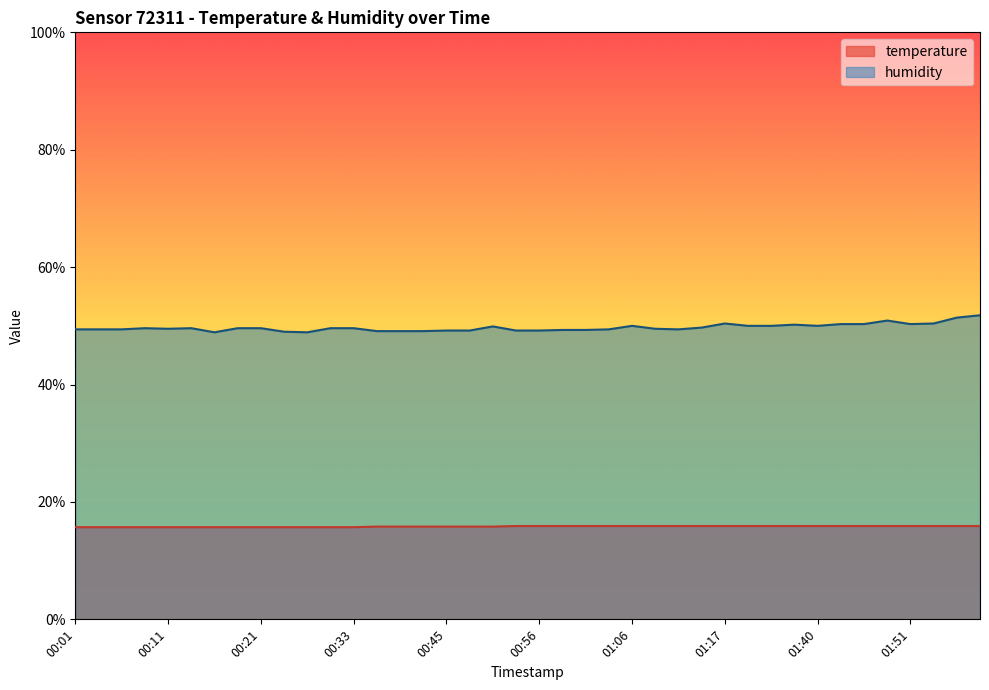

What position from the left is 00:23?

10